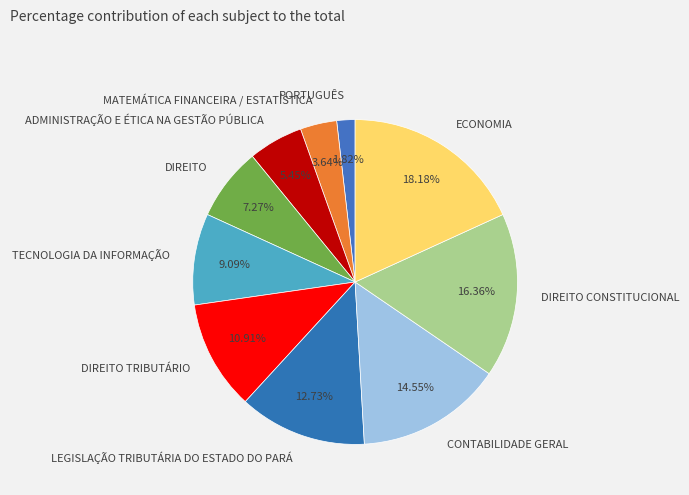

Rank the categories by value from lowest to highest.

PORTUGUÊS, MATEMÁTICA FINANCEIRA / ESTATÍSTICA, ADMINISTRAÇÃO E ÉTICA NA GESTÃO PÚBLICA, DIREITO, TECNOLOGIA DA INFORMAÇÃO, DIREITO TRIBUTÁRIO, LEGISLAÇÃO TRIBUTÁRIA DO ESTADO DO PARÁ, CONTABILIDADE GERAL, DIREITO CONSTITUCIONAL, ECONOMIA